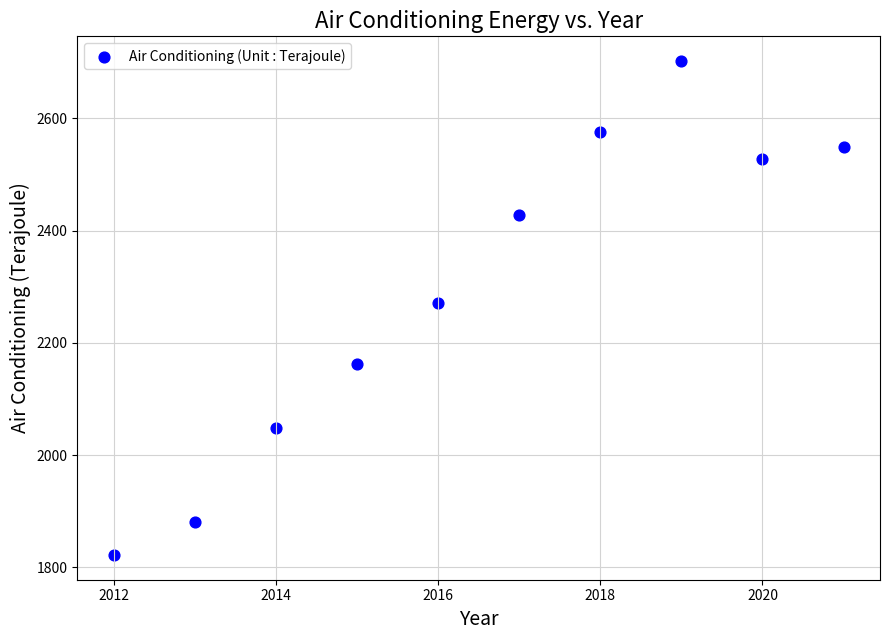

What is the average Y value?

2297